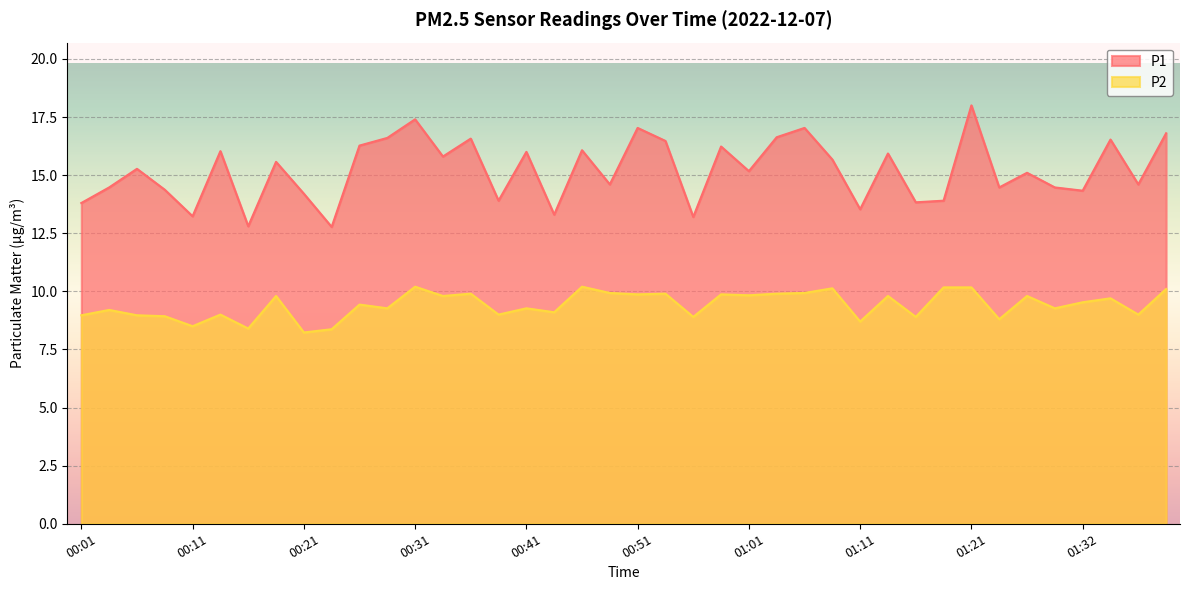

How many distinct data groups are displayed?

2